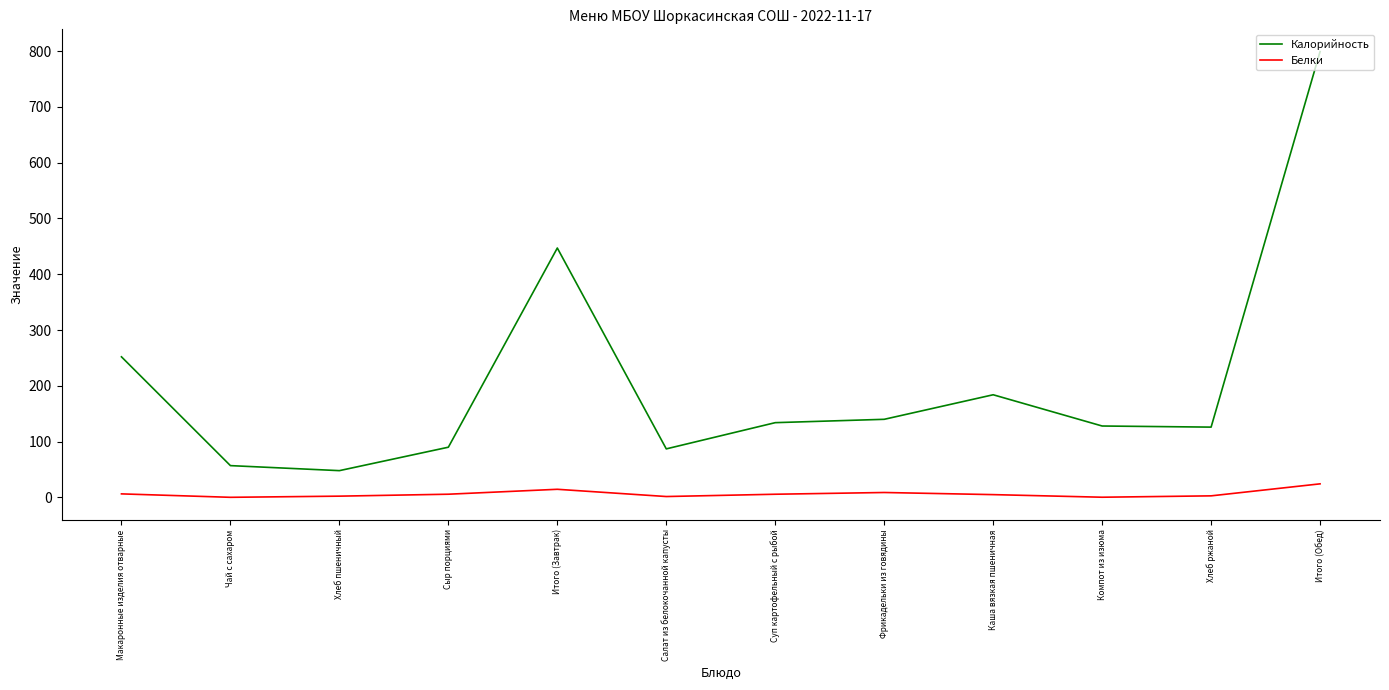

True or false: Калорийность has more than 1 points higher than both neighbors.

True